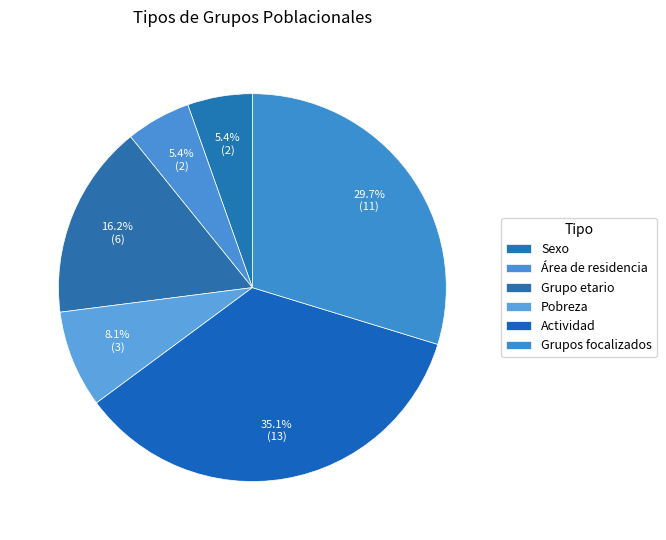

What percentage is NOT represented by Grupos focalizados?

70.3%